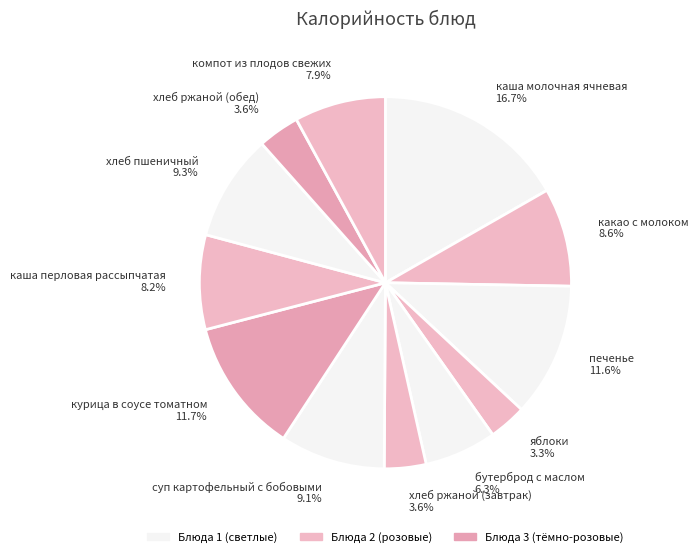

Which has a higher value, хлеб ржаной (завтрак) 3.6% or печенье 11.6%?

печенье 11.6%